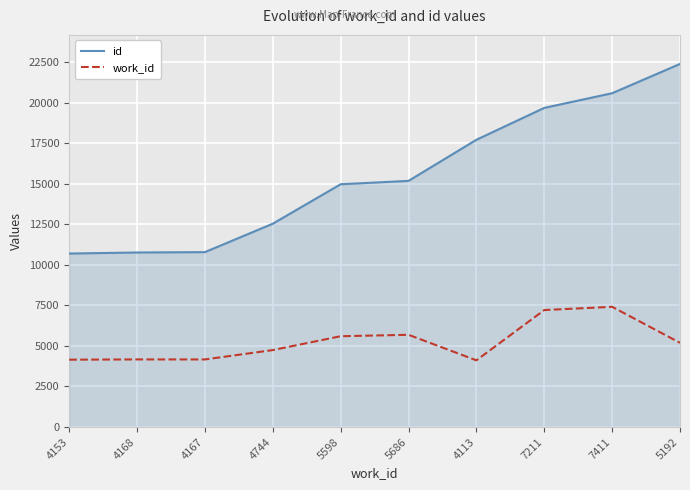

What is the approximate value of work_id at 7211, to the nearest 100?

7200